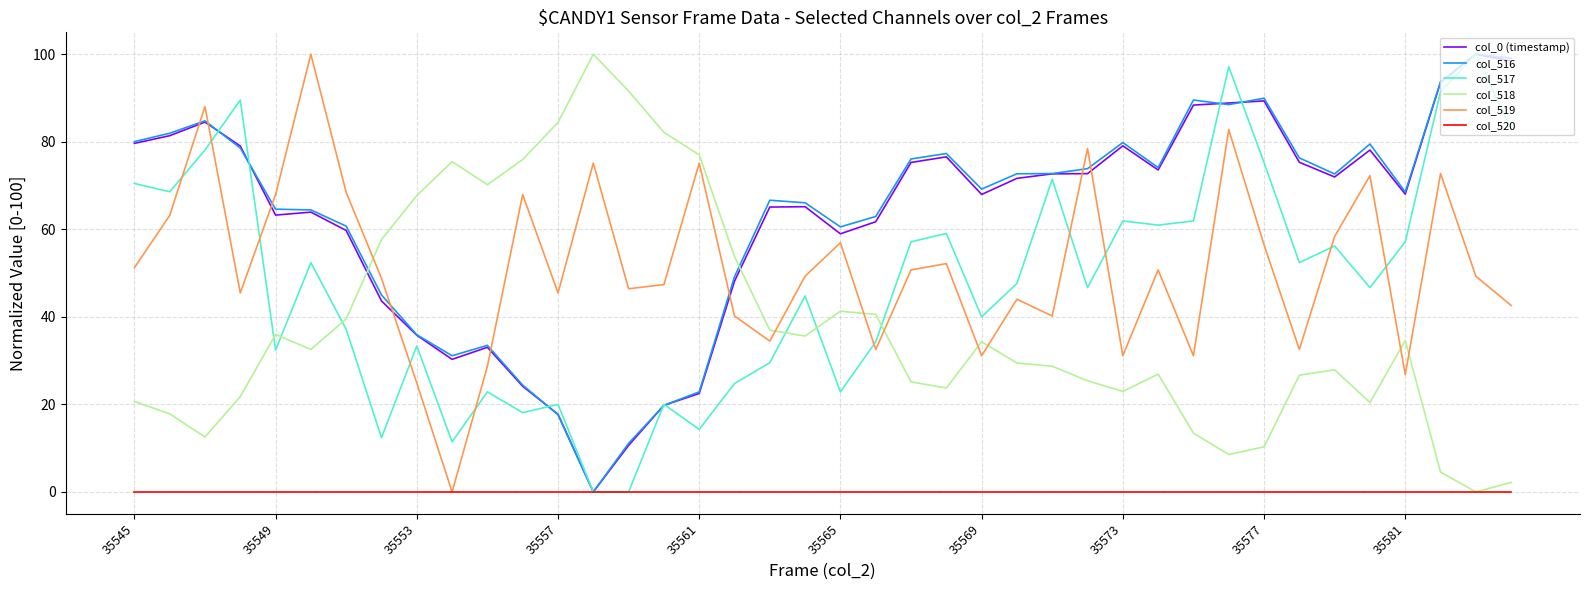

What is the highest value of the col_516 series?

100.0